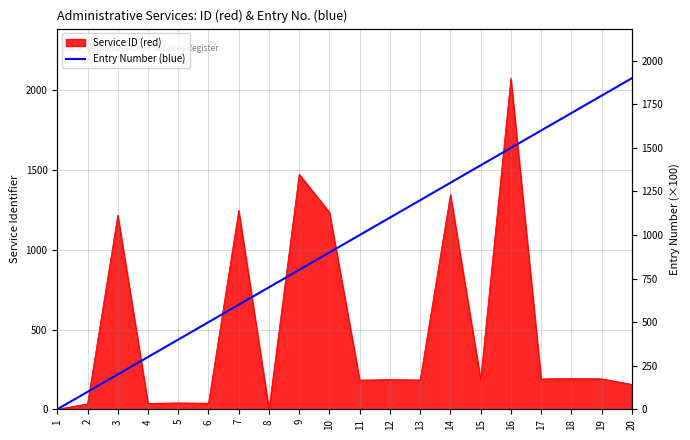

What is the value of the 16th point from the left?

1500